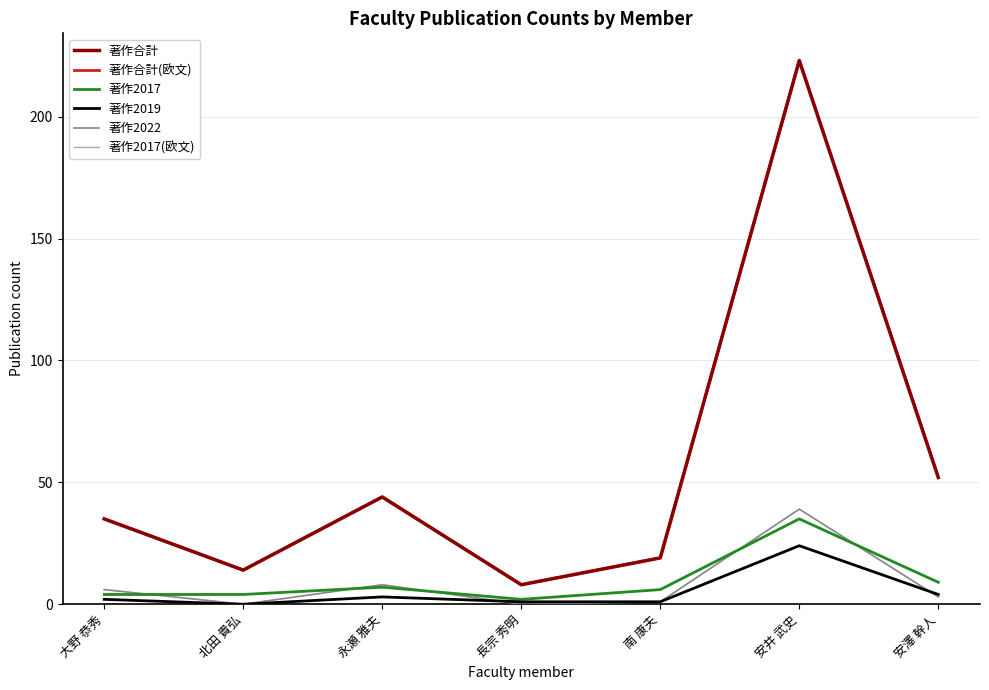

Is this an area chart (filled region under the line)?

No